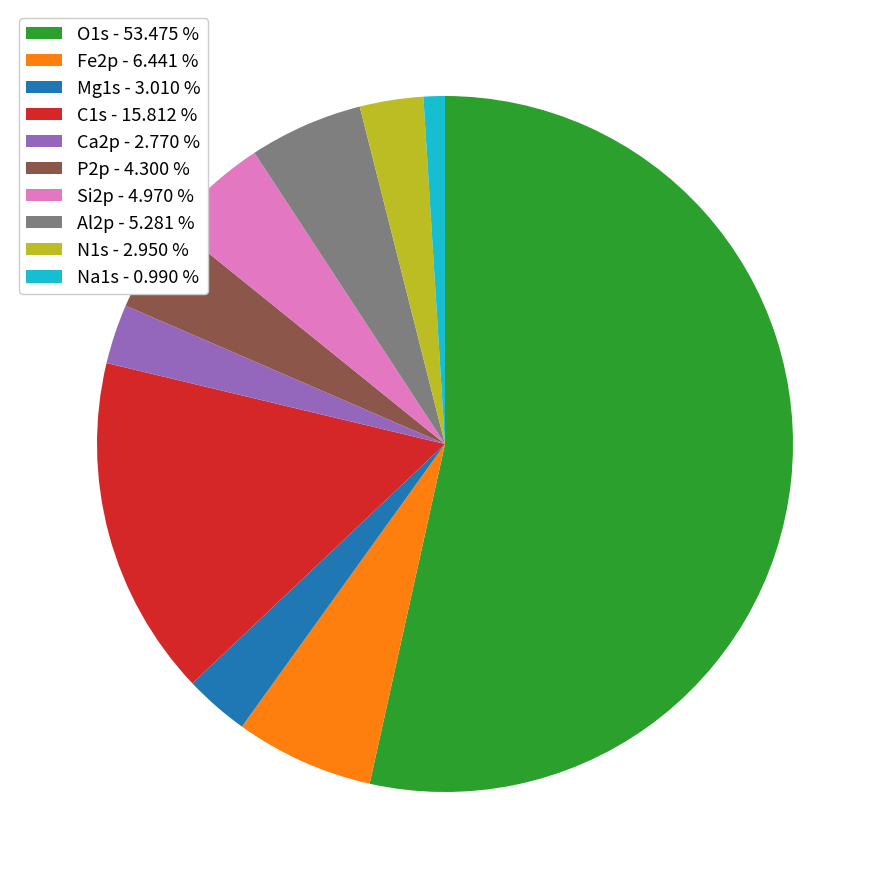

Which slice is the largest?

O1s